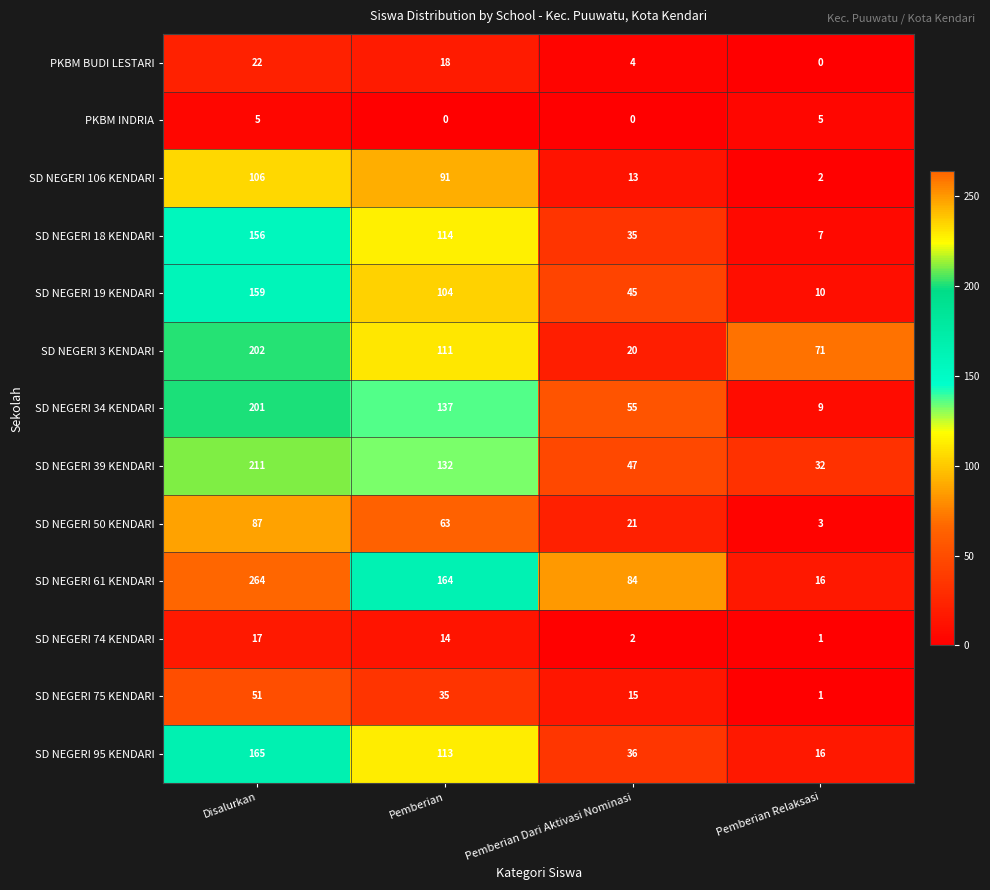

The value of SD NEGERI 95 KENDARI at Disalurkan is 165. True or false?

True